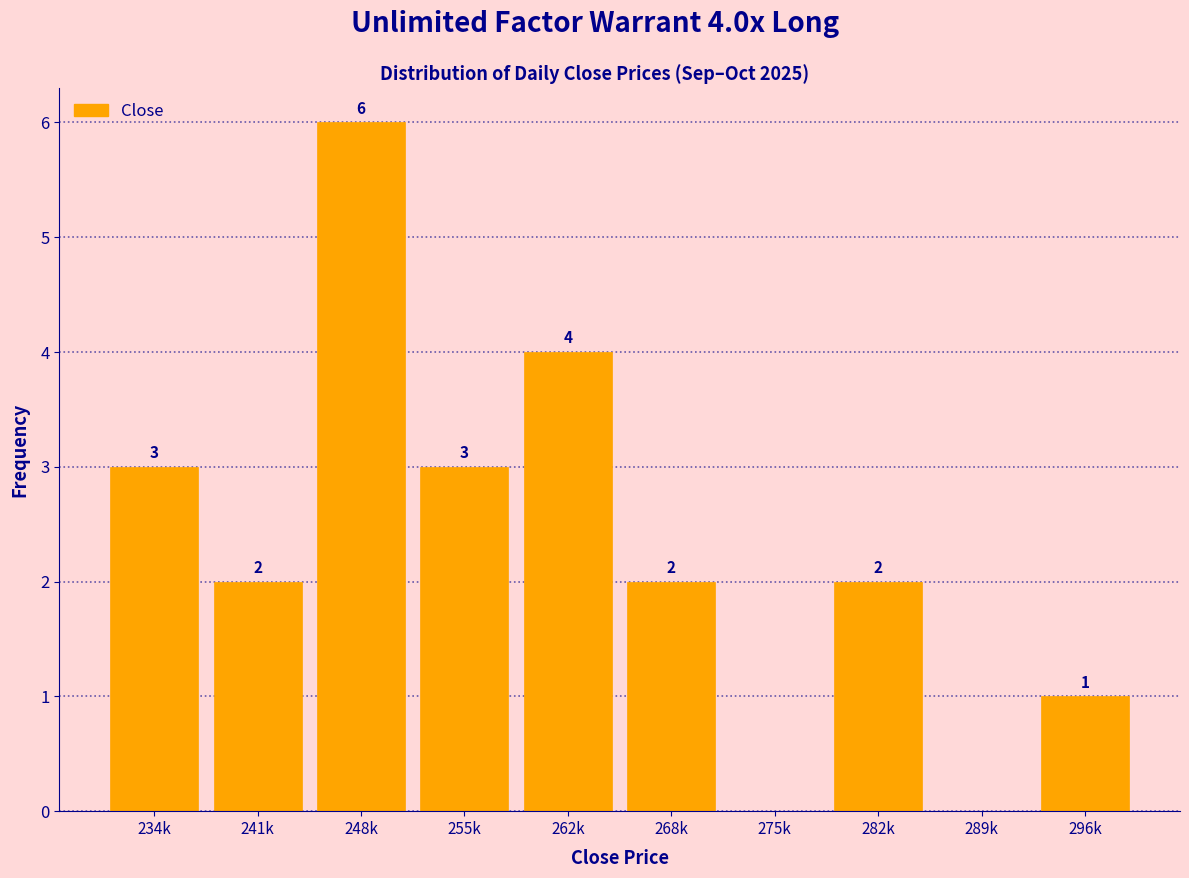

Reading left to right, list all the values displayed in this chart.

234k=3	241k=2	248k=6	255k=3	262k=4	268k=2	275k=0	282k=2	289k=0	296k=1